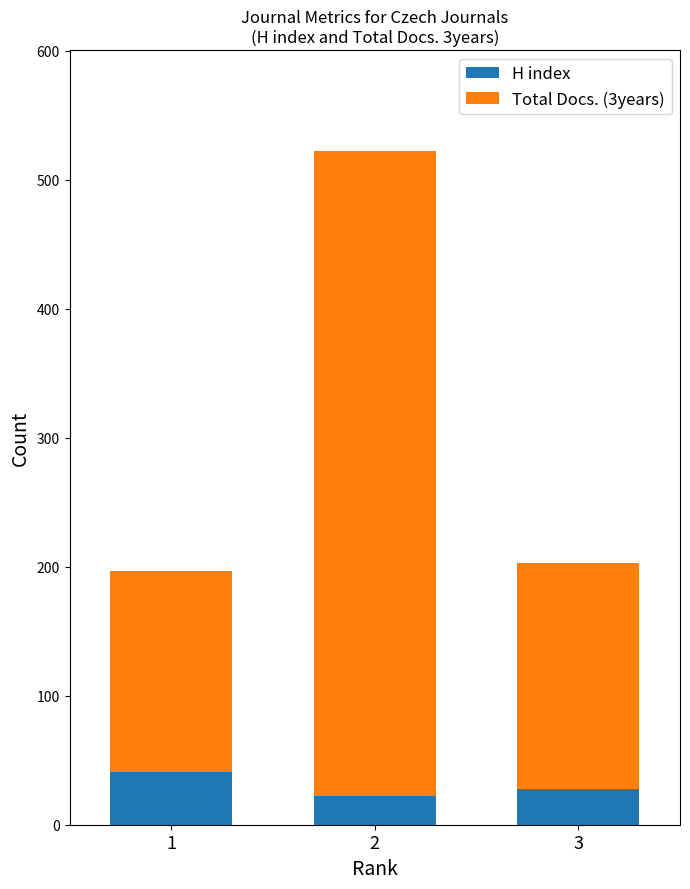

What is the highest value of the H index series?

41